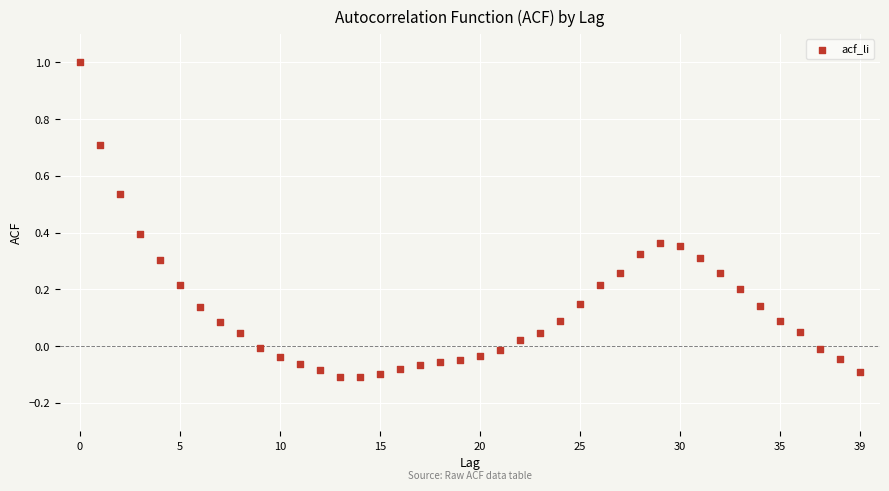

What is the range of Y values (max minus min)?

1.1